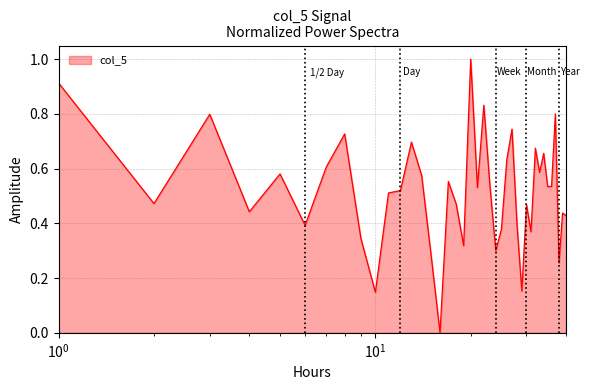

What is the sum of all values?

20.6